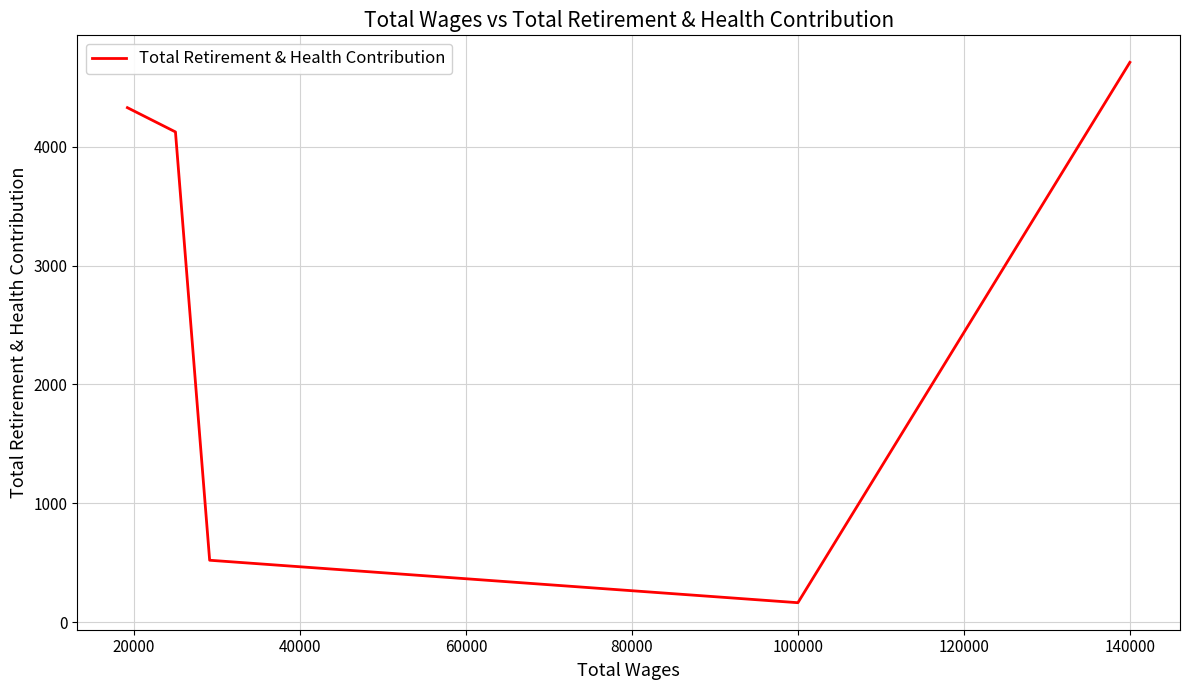

What is the average value?

2769